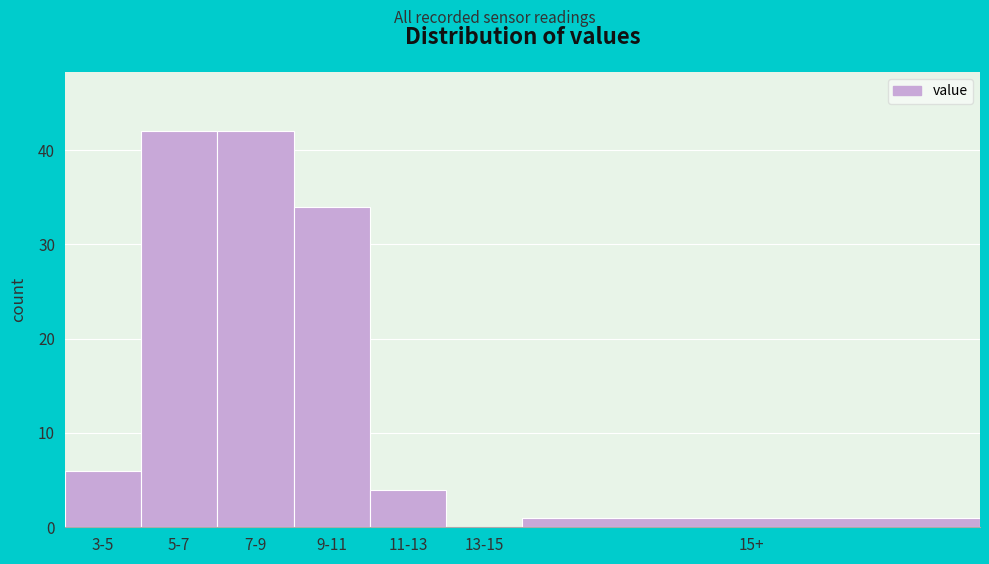

Reading right to left, list all the values displayed in this chart.

15+=1	13-15=0	11-13=4	9-11=34	7-9=42	5-7=42	3-5=6